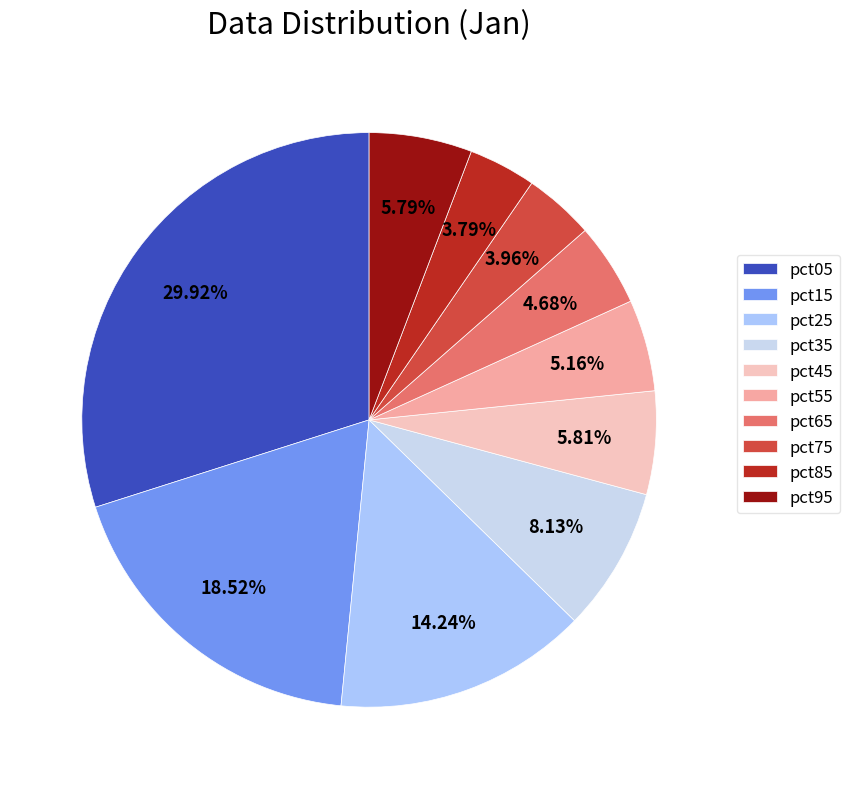

What portion of the pie excludes pct25?

85.8%